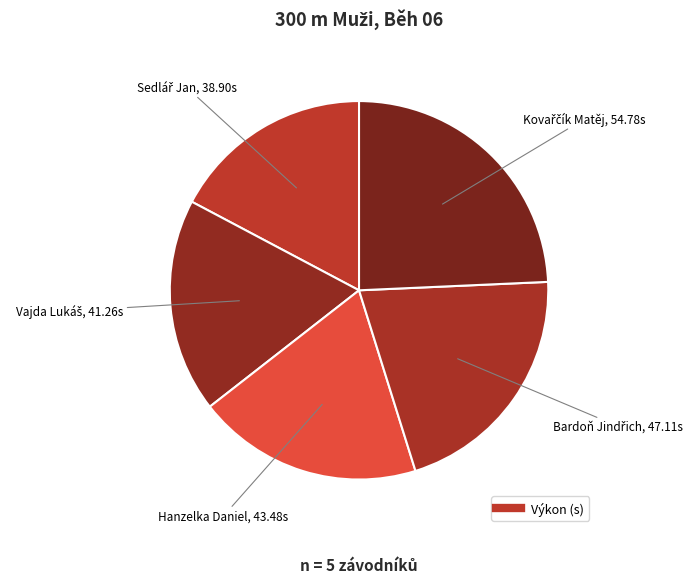

How many segments does this pie chart have?

5